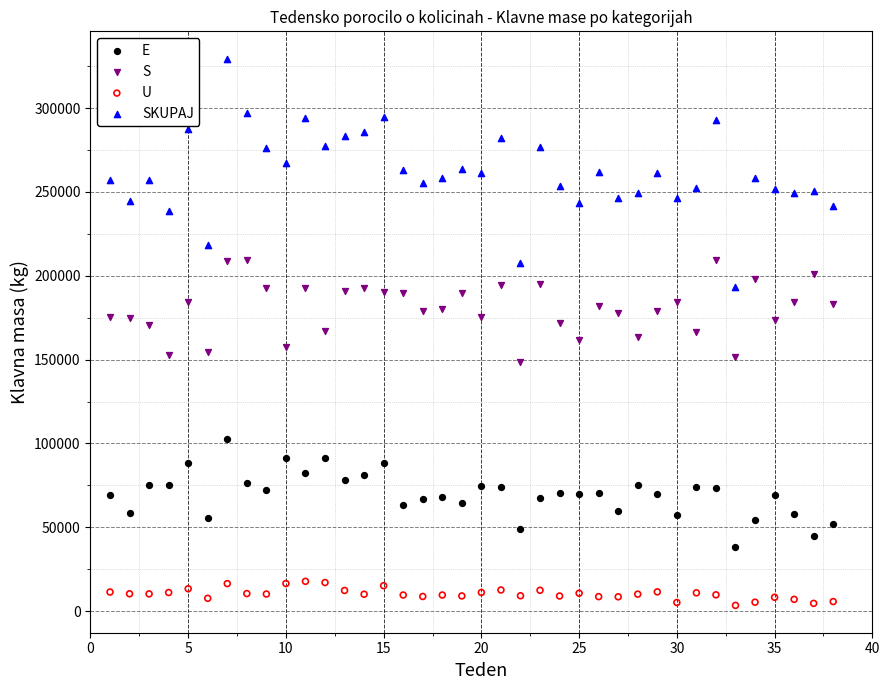

Across all data points, what is the range of X values (max minus min)?

37